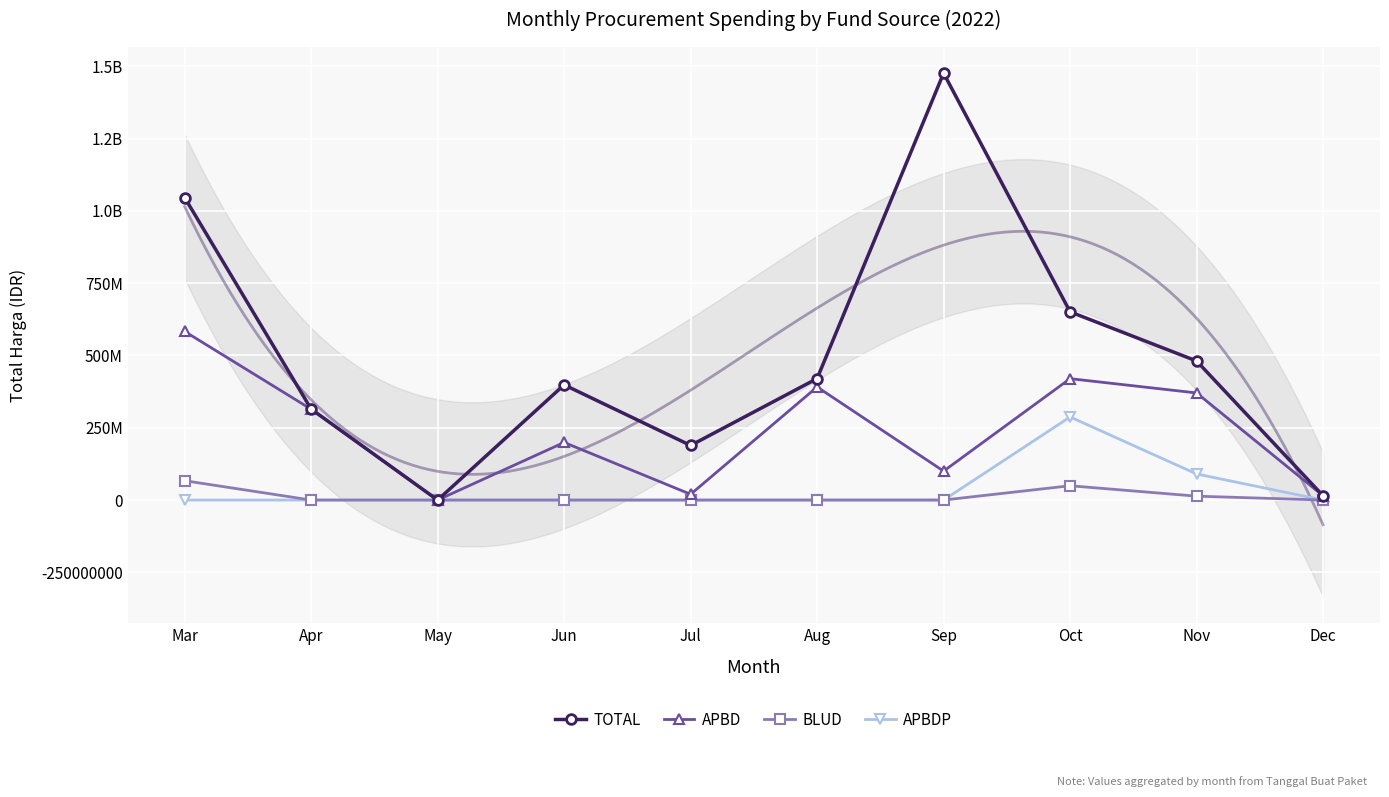

At which label is APBDP closest to 143659075?

Nov